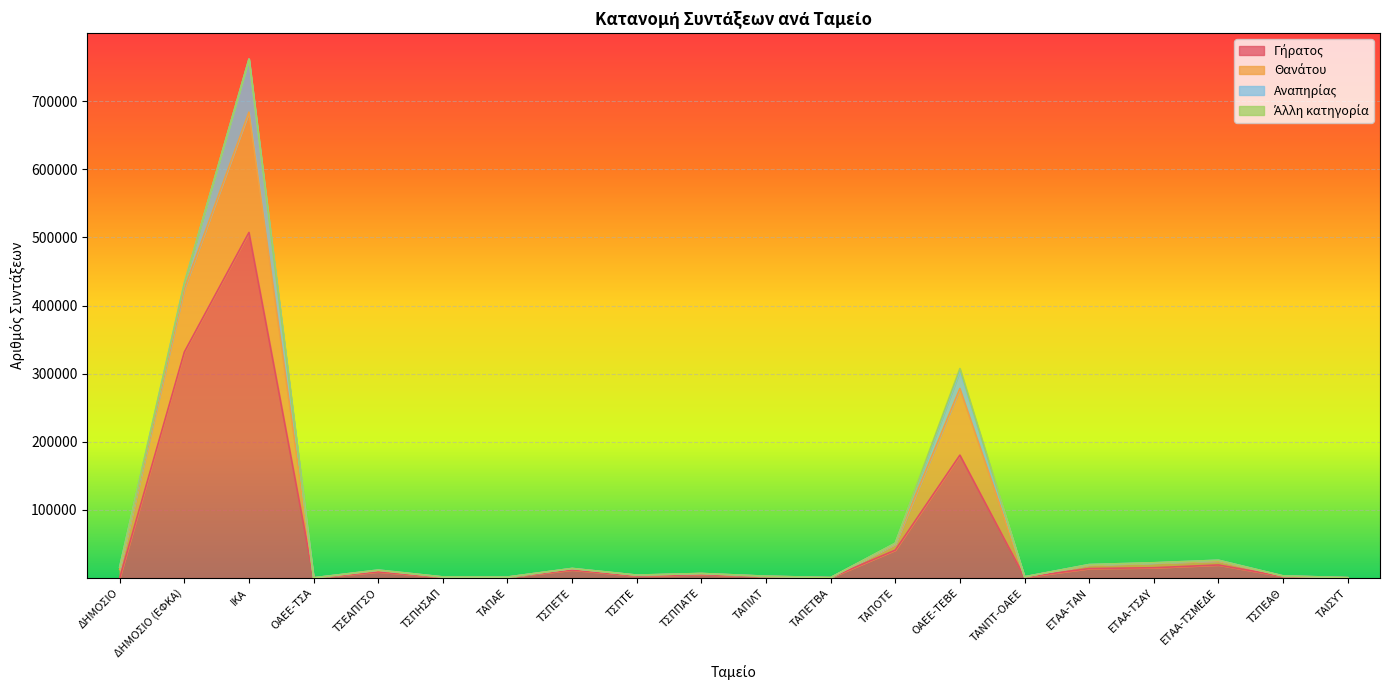

What is the label of the 4th point from the right?

ΕΤΑΑ-ΤΣΑΥ